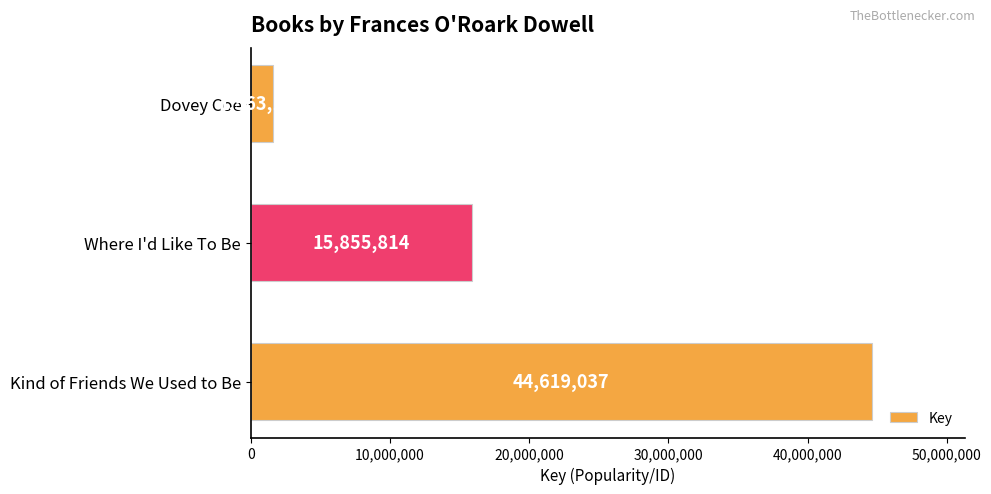

What is the average value?

20679322